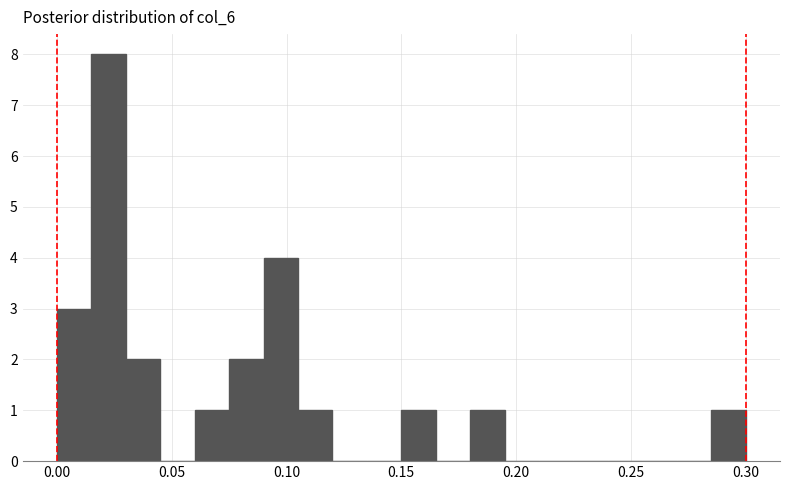

Read against the x-axis, roughly where is the centre of the tallest bar?

0.025